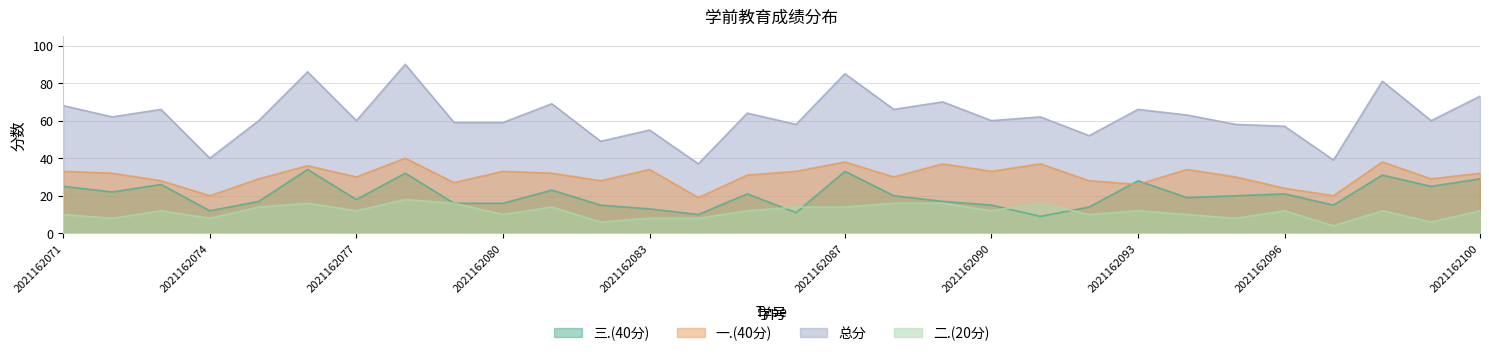

Reading left to right, transcribe all the data shown in this chart.

一.(40分): 2021162071=33	2021162072=32	2021162073=28	2021162074=20	2021162075=29	2021162076=36	2021162077=30	2021162078=40	2021162079=27	2021162080=33	2021162081=32	2021162082=28	2021162083=34	2021162084=19	2021162085=31	2021162086=33	2021162087=38	2021162088=30	2021162089=37	2021162090=33	2021162091=37	2021162092=28	2021162093=26	2021162094=34	2021162095=30	2021162096=24	2021162097=20	2021162098=38	2021162099=29	2021162100=32
二.(20分): 2021162071=10	2021162072=8	2021162073=12	2021162074=8	2021162075=14	2021162076=16	2021162077=12	2021162078=18	2021162079=16	2021162080=10	2021162081=14	2021162082=6	2021162083=8	2021162084=8	2021162085=12	2021162086=14	2021162087=14	2021162088=16	2021162089=16	2021162090=12	2021162091=16	2021162092=10	2021162093=12	2021162094=10	2021162095=8	2021162096=12	2021162097=4	2021162098=12	2021162099=6	2021162100=12
三.(40分): 2021162071=25	2021162072=22	2021162073=26	2021162074=12	2021162075=17	2021162076=34	2021162077=18	2021162078=32	2021162079=16	2021162080=16	2021162081=23	2021162082=15	2021162083=13	2021162084=10	2021162085=21	2021162086=11	2021162087=33	2021162088=20	2021162089=17	2021162090=15	2021162091=9	2021162092=14	2021162093=28	2021162094=19	2021162095=20	2021162096=21	2021162097=15	2021162098=31	2021162099=25	2021162100=29
总分: 2021162071=68	2021162072=62	2021162073=66	2021162074=40	2021162075=60	2021162076=86	2021162077=60	2021162078=90	2021162079=59	2021162080=59	2021162081=69	2021162082=49	2021162083=55	2021162084=37	2021162085=64	2021162086=58	2021162087=85	2021162088=66	2021162089=70	2021162090=60	2021162091=62	2021162092=52	2021162093=66	2021162094=63	2021162095=58	2021162096=57	2021162097=39	2021162098=81	2021162099=60	2021162100=73